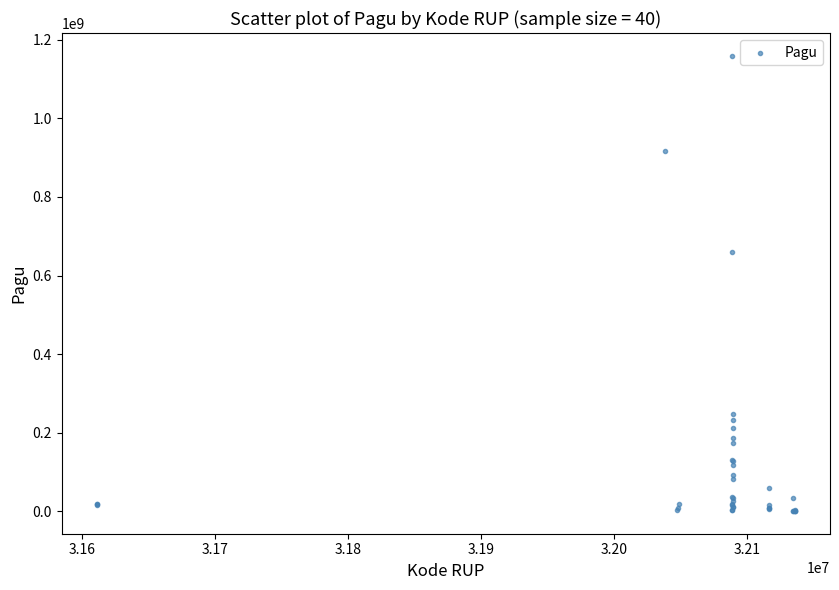

What Y value in the scatter plot is closest to 580008500?

660551000